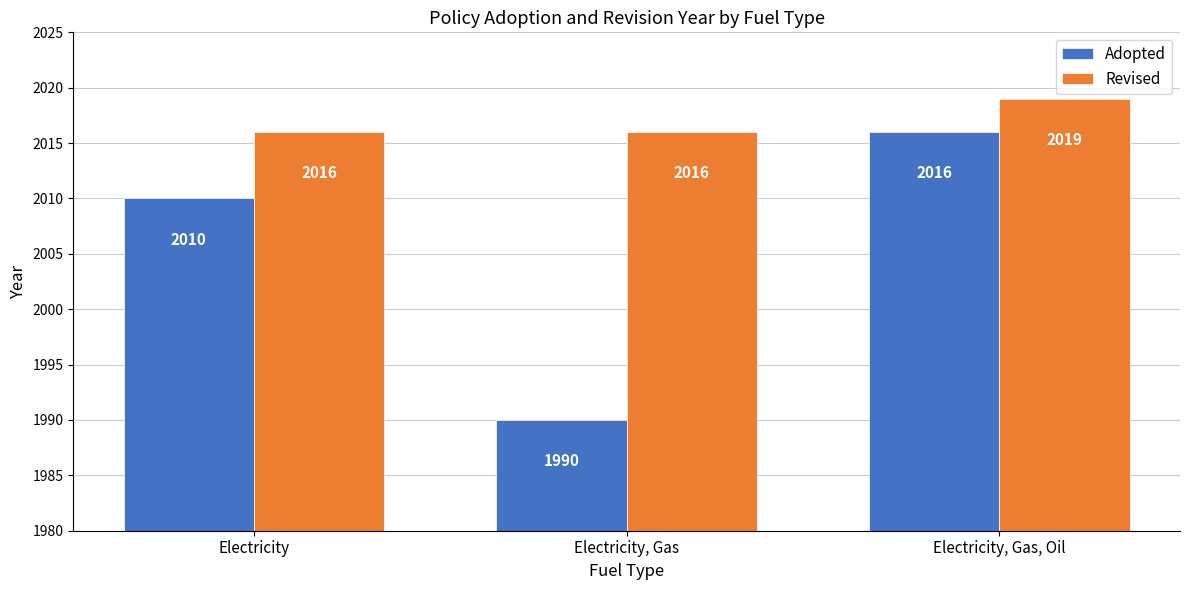

Rank the series by their average value, from lowest to highest.

Adopted, Revised